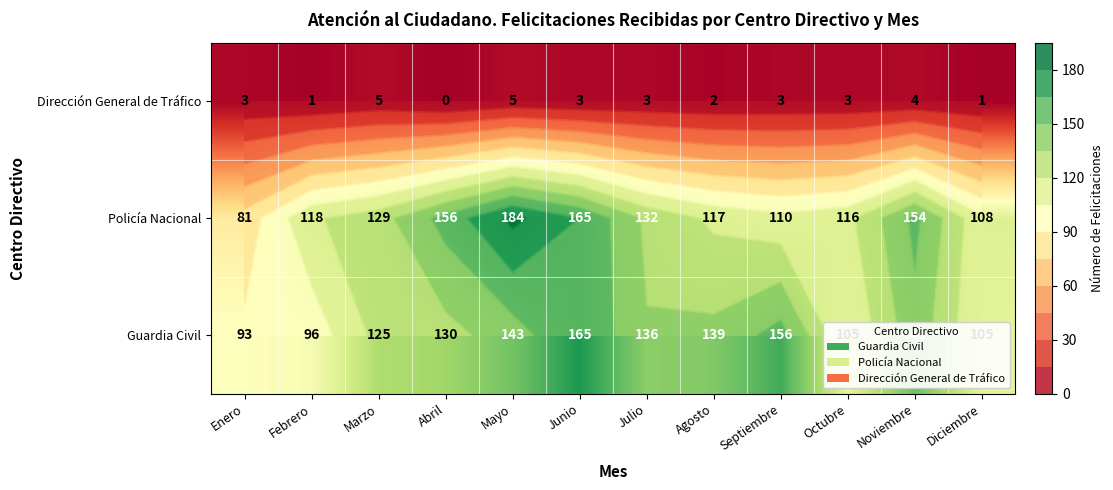

The value of Policía Nacional at Noviembre is 154. True or false?

True